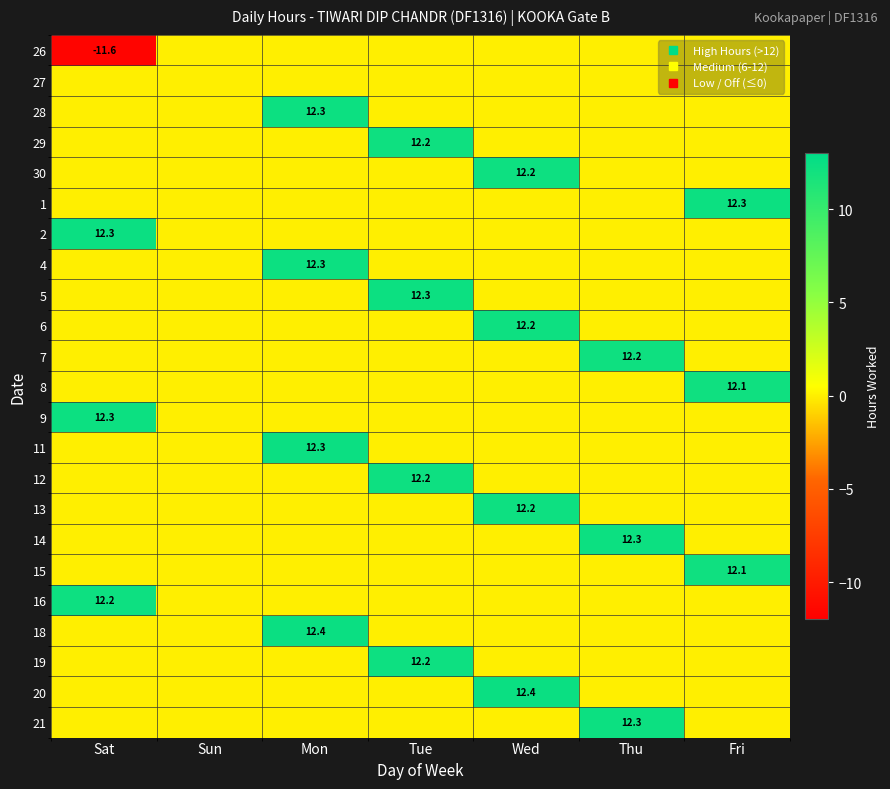

At which label is 1 closest to 6?

Sat